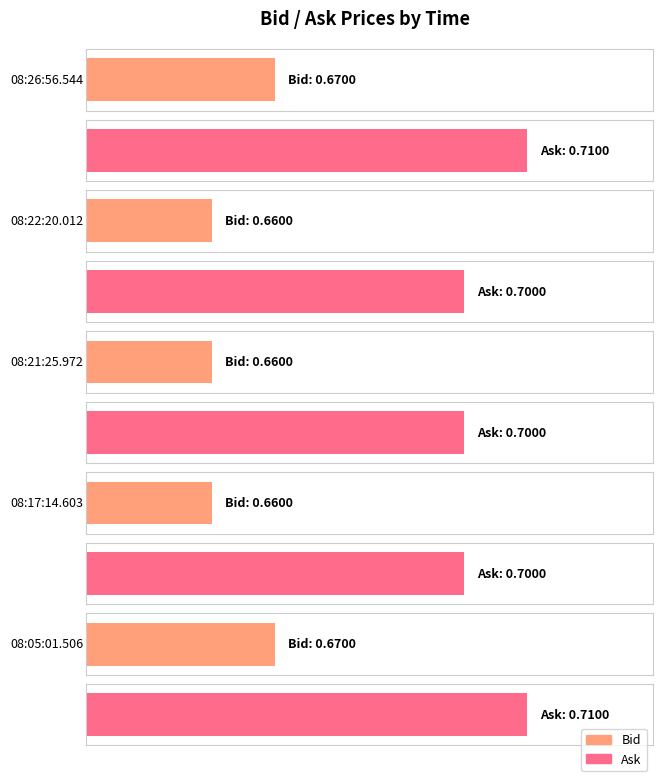

At which category is the sum across all series the highest?

08:26:56.544